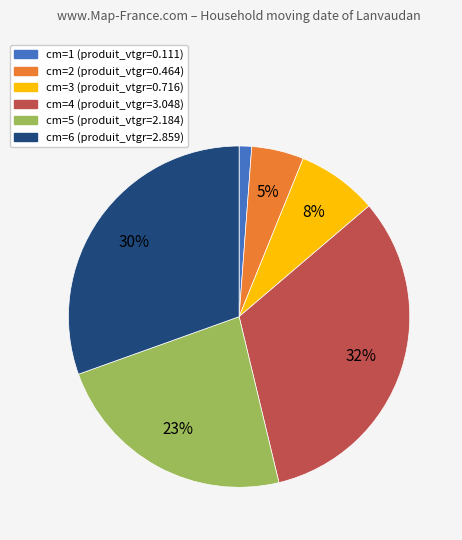

To the nearest percent, what is the average slice percentage?

17%